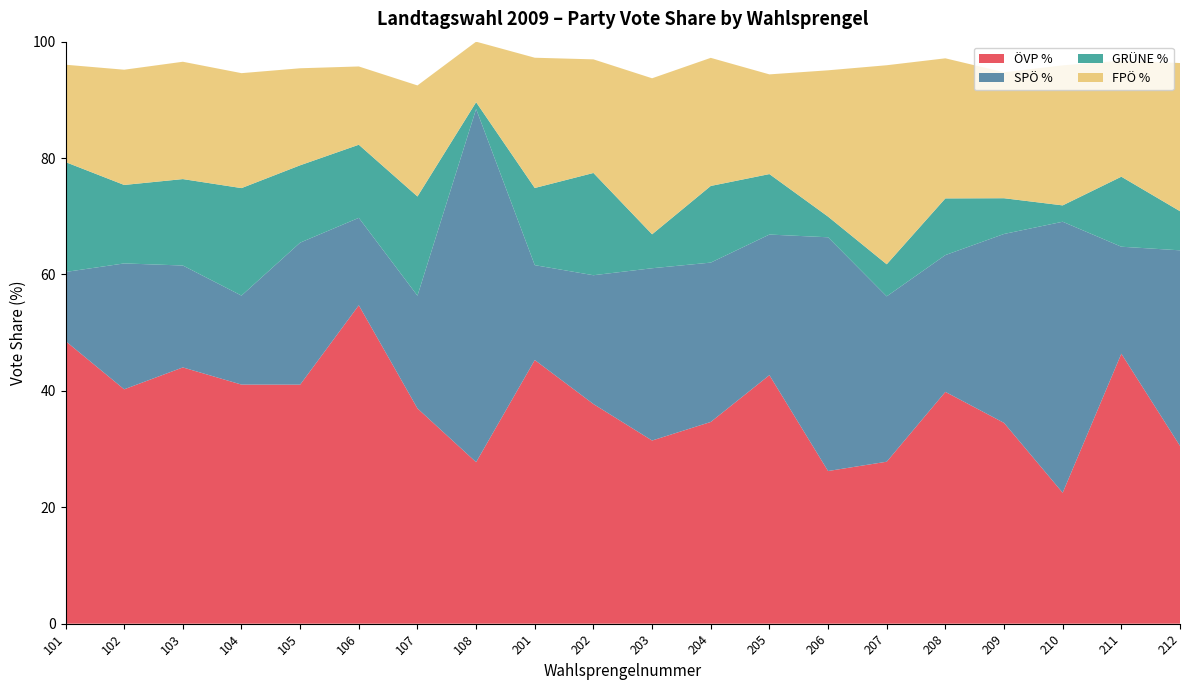

Reading right to left, transcribe all the data shown in this chart.

ÖVP %: 30.6	46.4	22.5	34.5	39.8	27.8	26.2	42.7	34.7	31.5	37.7	45.3	27.8	37.0	54.7	41.1	41.1	44.0	40.3	48.6
SPÖ %: 33.6	18.4	46.6	32.5	23.5	28.4	40.2	24.2	27.4	29.6	22.1	16.3	60.7	19.4	15.0	24.4	15.3	17.5	21.6	11.9
GRÜNE %: 6.7	12.0	2.8	6.1	9.7	5.5	3.5	10.4	13.2	5.8	17.6	13.3	1.2	17.1	12.6	13.3	18.5	14.8	13.5	18.9
FPÖ %: 25.5	19.9	24.1	21.6	24.1	34.2	25.1	17.1	22.0	26.8	19.5	22.4	10.4	19.1	13.4	16.7	19.8	20.2	19.8	16.7